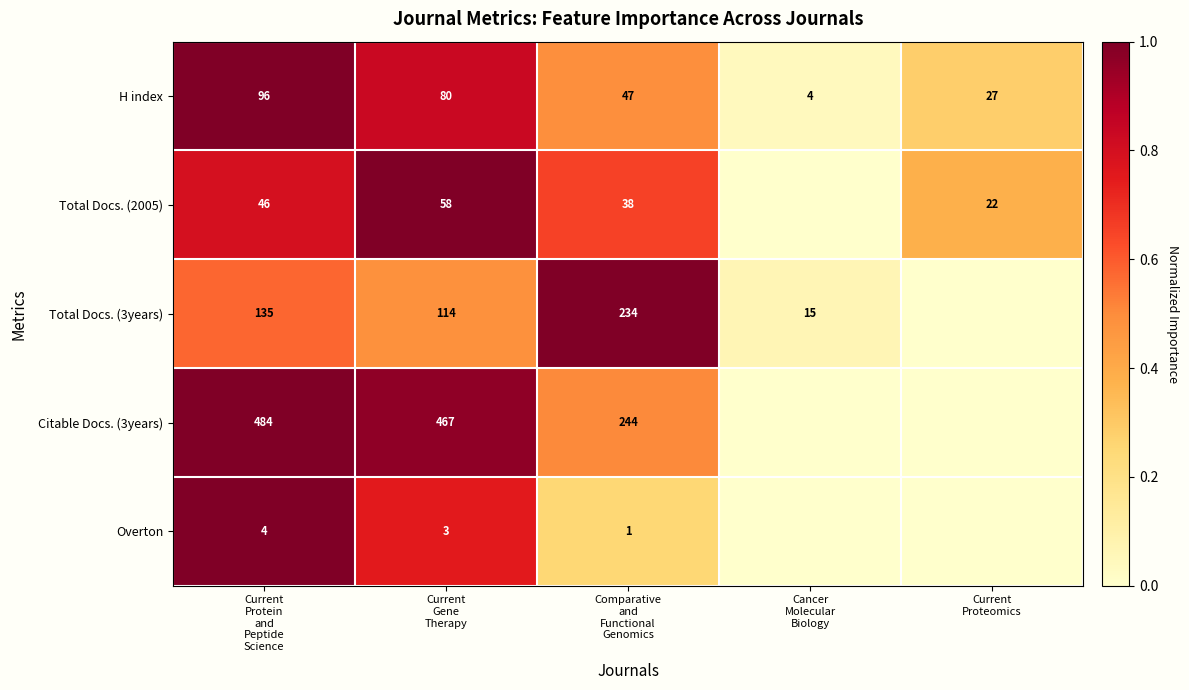

What is the difference between the maximum and minimum values in the H index series?

92